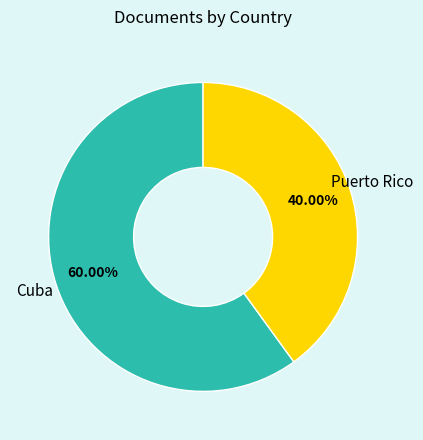

How many segments does this pie chart have?

2